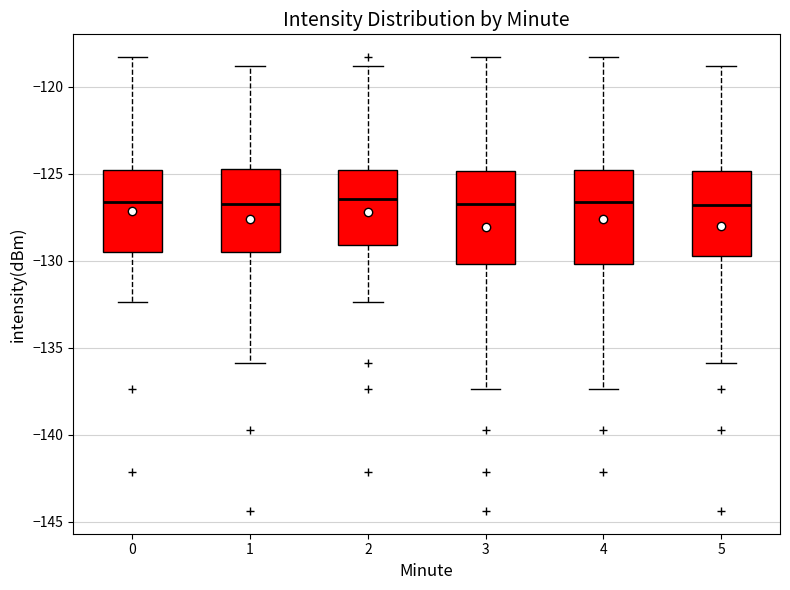

Reading left to right, read every box against the y-axis: the position of its median line, the range the box covers, and the ends of its whiskers. The values are not printed on the chart, so give them approximately, as read against the axis.

0: median -126.5, box -129.5 to -125.0, whiskers -132.5 to -118.5
1: median -127.0, box -129.5 to -124.5, whiskers -136.0 to -119.0
2: median -126.5, box -129.0 to -125.0, whiskers -132.5 to -119.0
3: median -127.0, box -130.0 to -125.0, whiskers -137.5 to -118.5
4: median -126.5, box -130.0 to -125.0, whiskers -137.5 to -118.5
5: median -127.0, box -130.0 to -125.0, whiskers -136.0 to -119.0